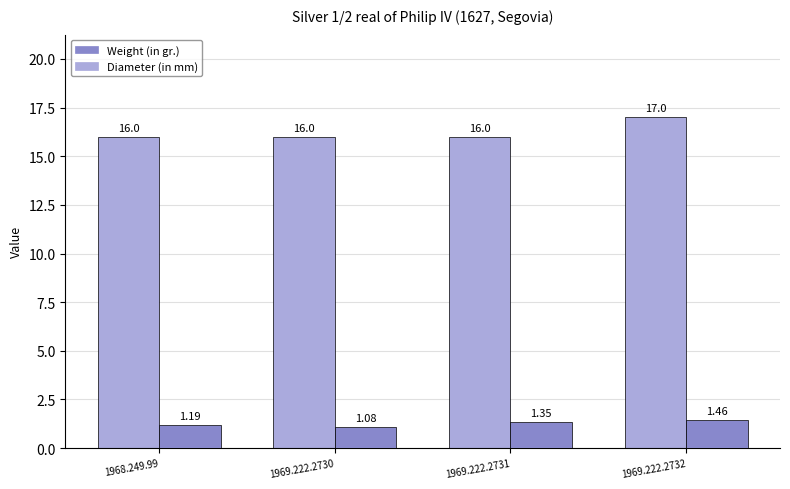

Is the value of Weight (in gr.) at 1969.222.2732 greater than the value of Diameter (in mm) at 1969.222.2731?

No